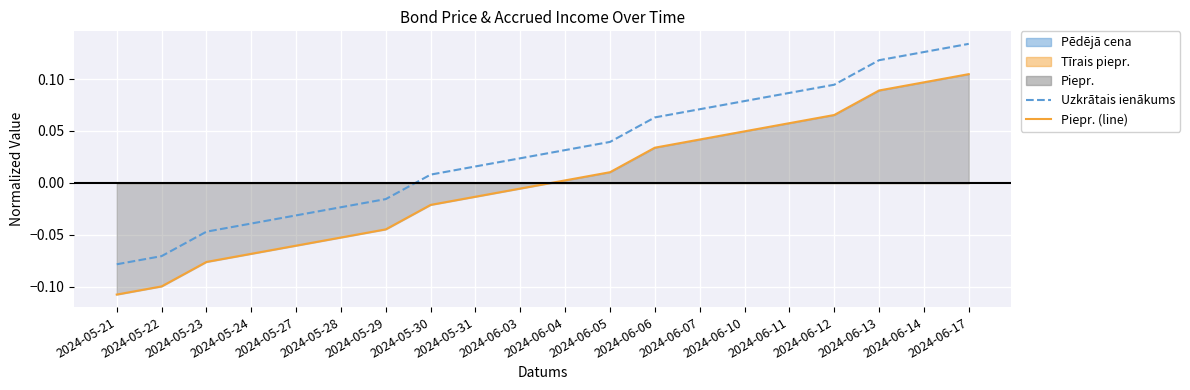

What is the minimum value shown in the chart?

-0.1